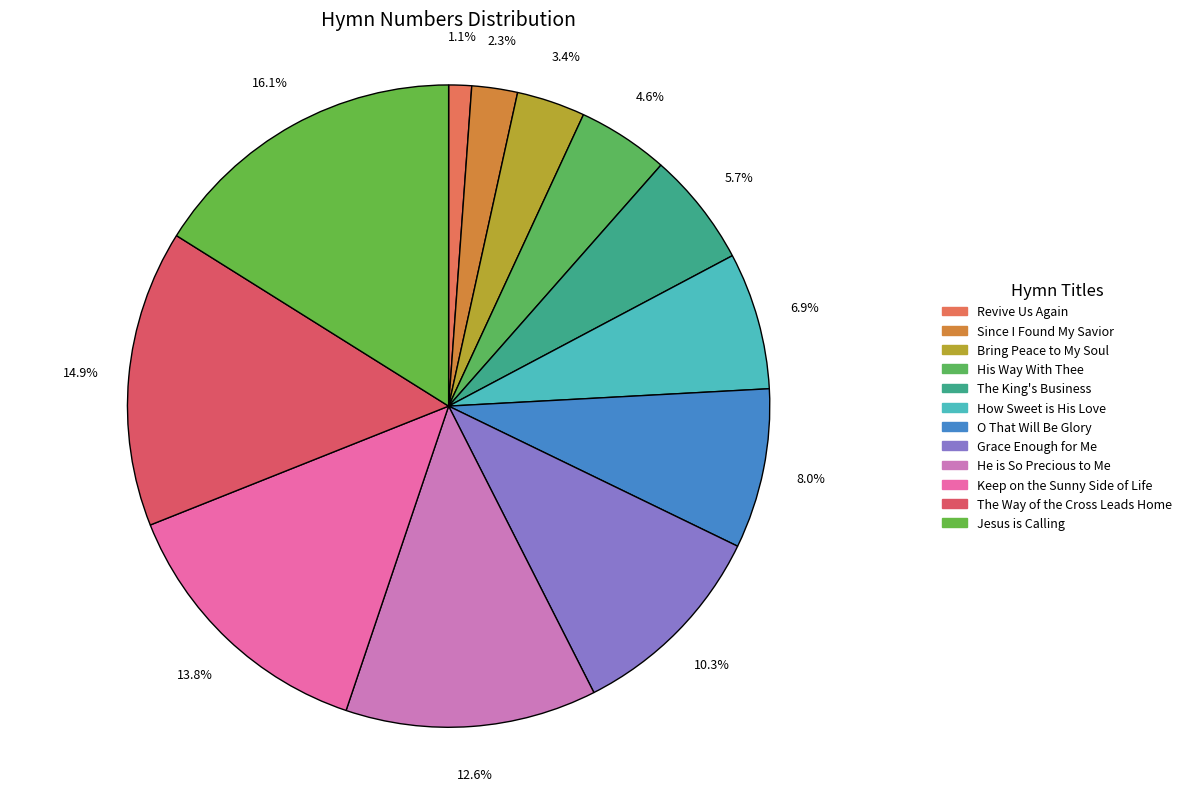

Does He is So Precious to Me represent more than half of the total?

No